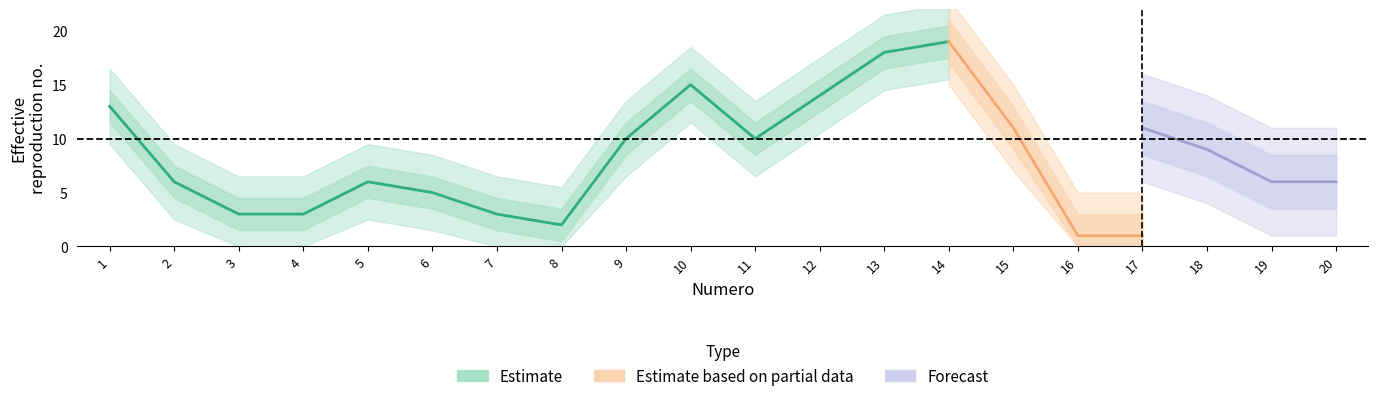

Between 14 and 4, which is larger?

14